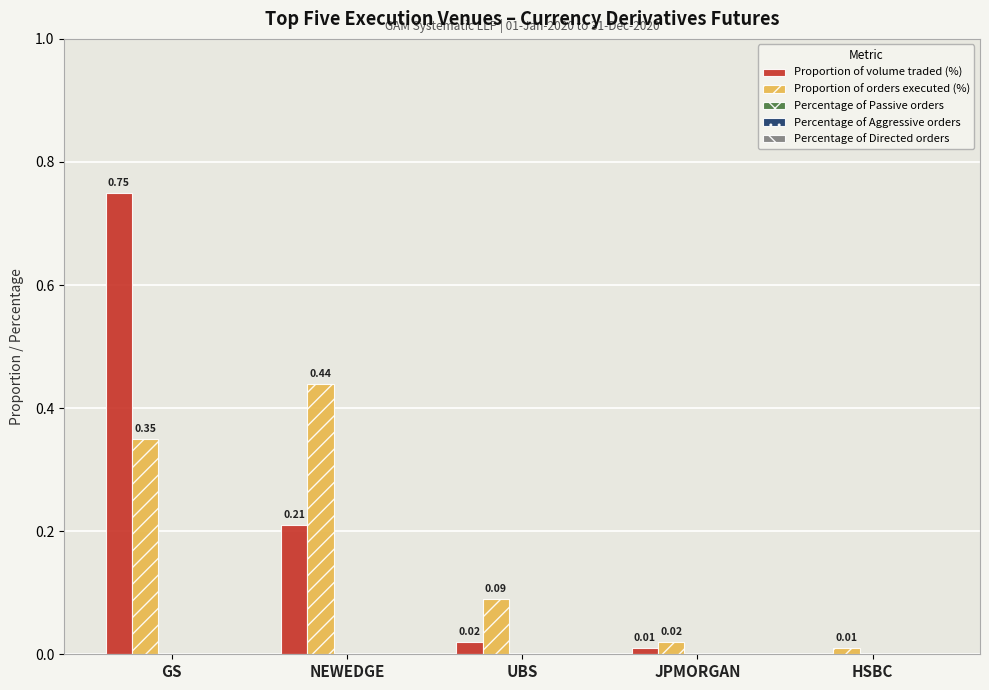

At which category is the sum across all series the highest?

GS